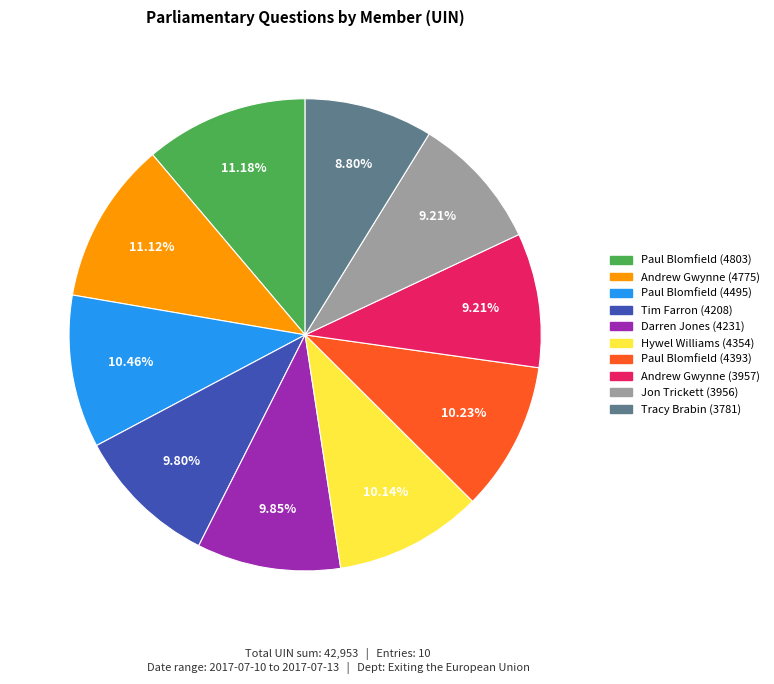

Combined, what portion of the pie is Andrew Gwynne (4775) and Jon Trickett (3956)?

20.3%